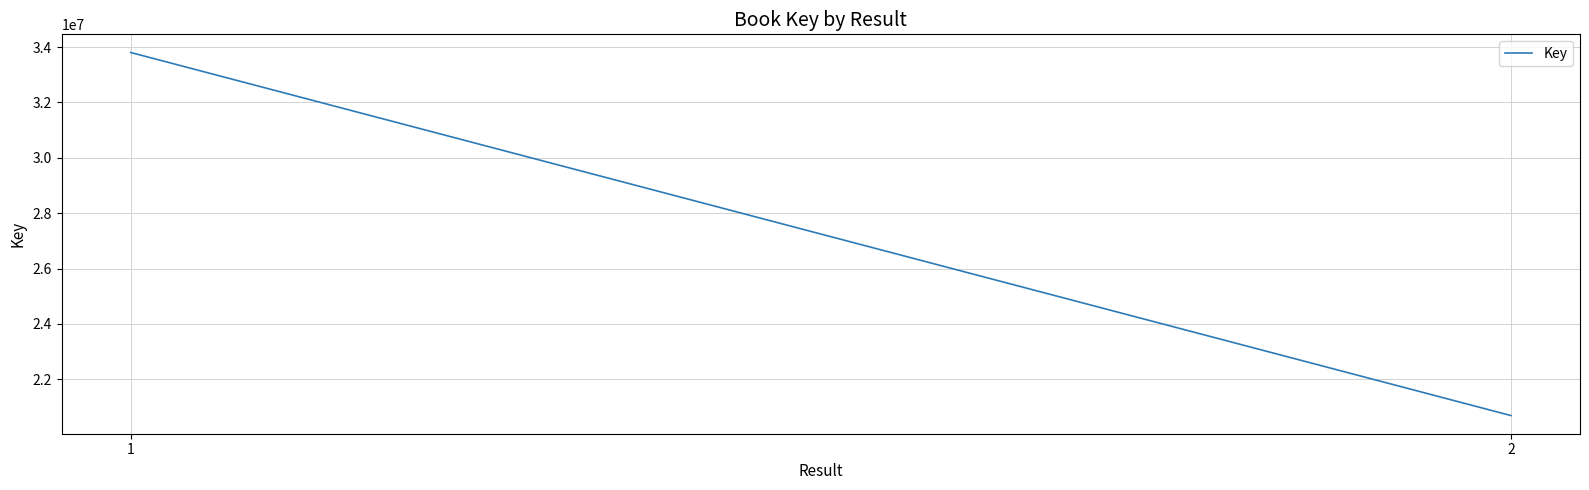

True or false: the data shows 33803860 at 1.

True